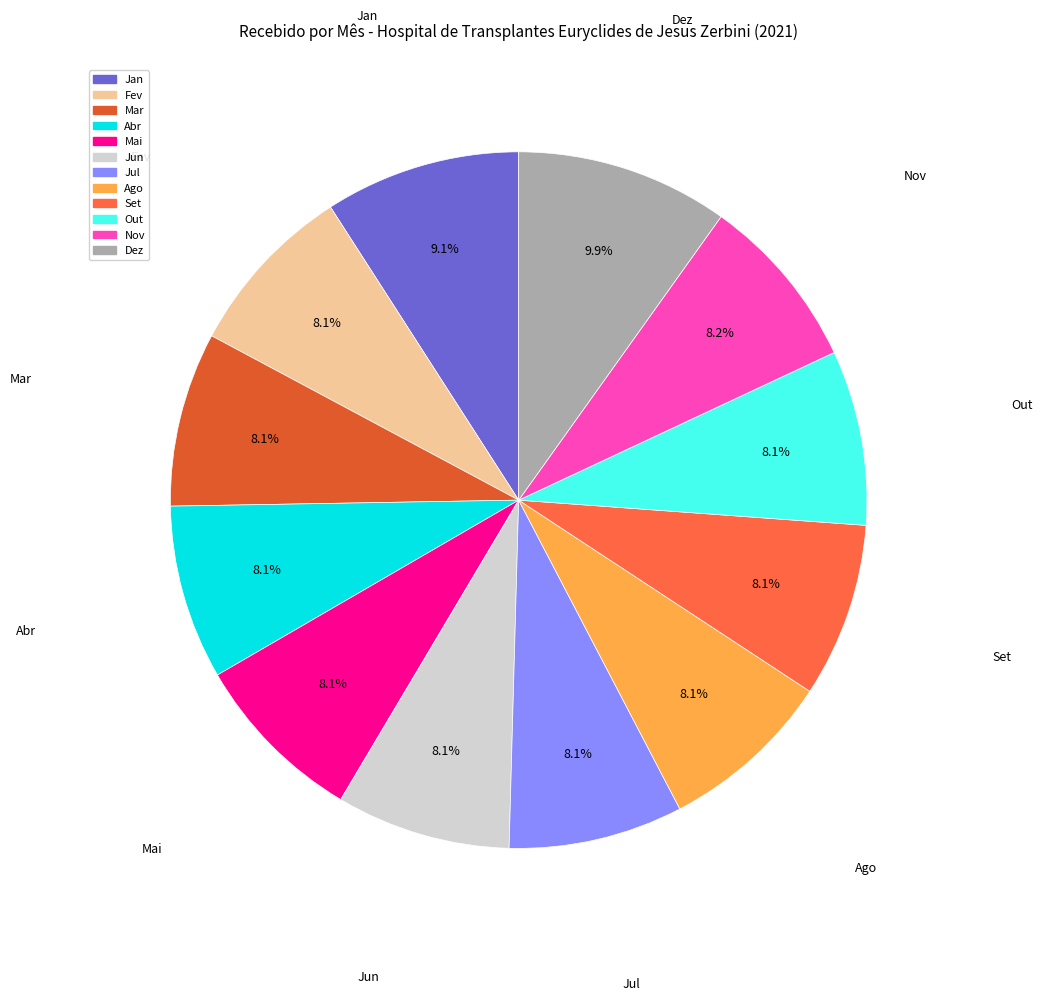

Does Ago account for over 50% of the chart?

No